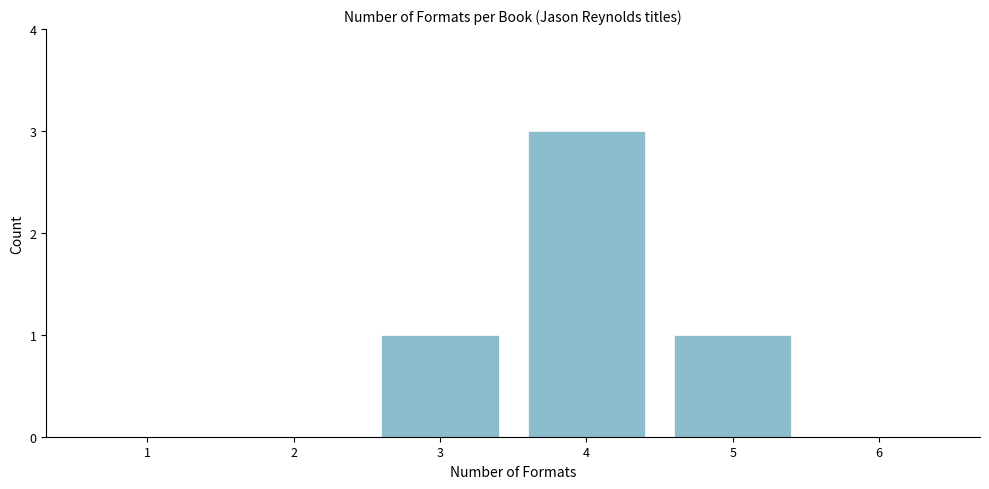

Reading left to right, list all the values displayed in this chart.

1=0	2=0	3=1	4=3	5=1	6=0